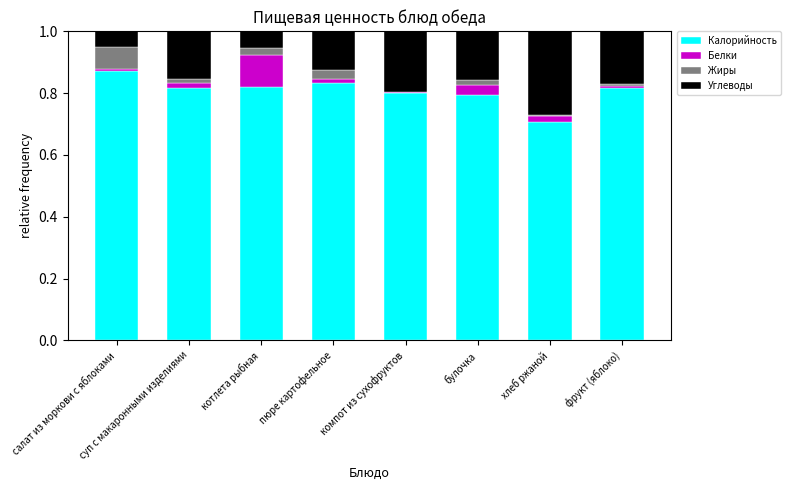

What is the total value across all series at котлета рыбная?

1.0